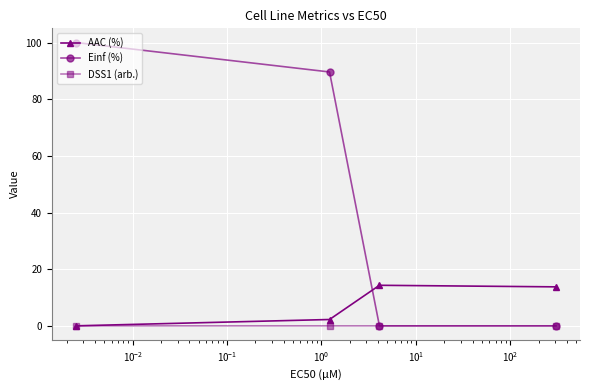

What is the value of the Einf (%) point at the 2nd from the left?

89.6